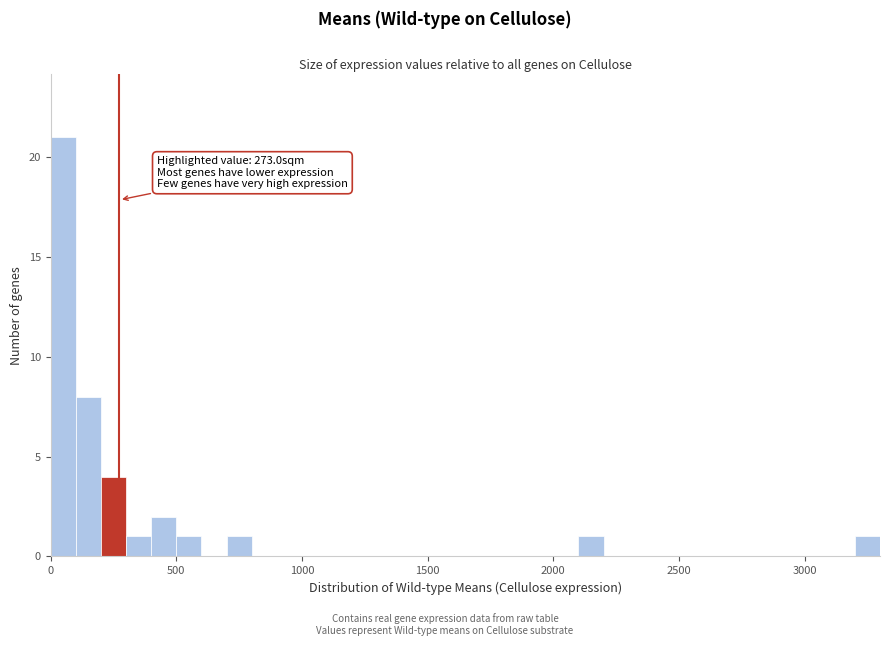

Around what value on the x-axis is the tallest bar? Give the approximate position of its centre, as read against the axis.

50